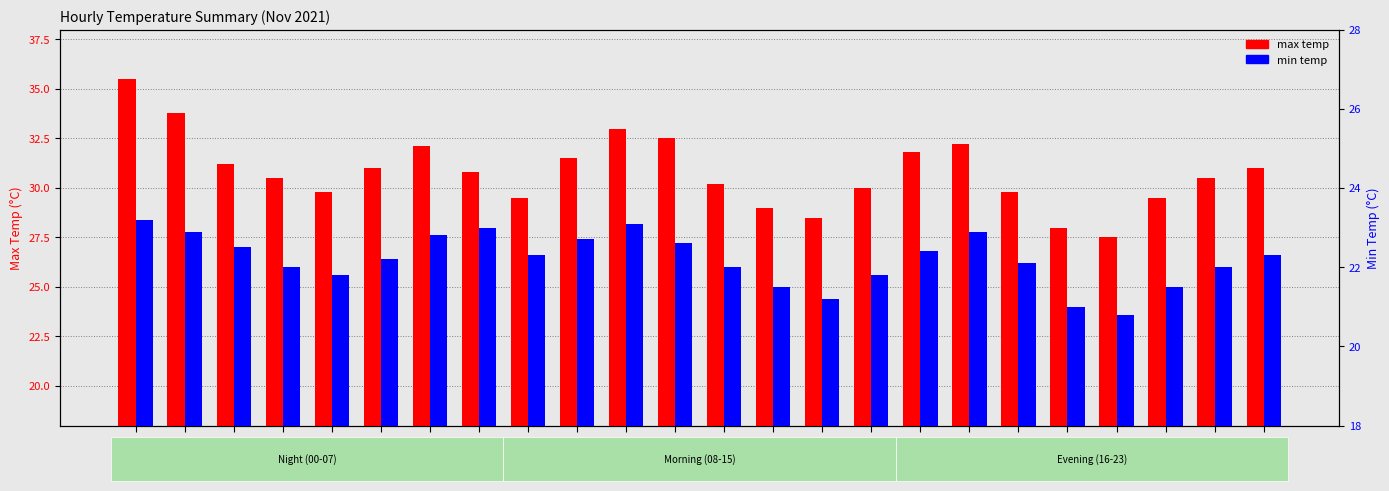

Are the bars grouped side by side (vs. stacked)?

Yes